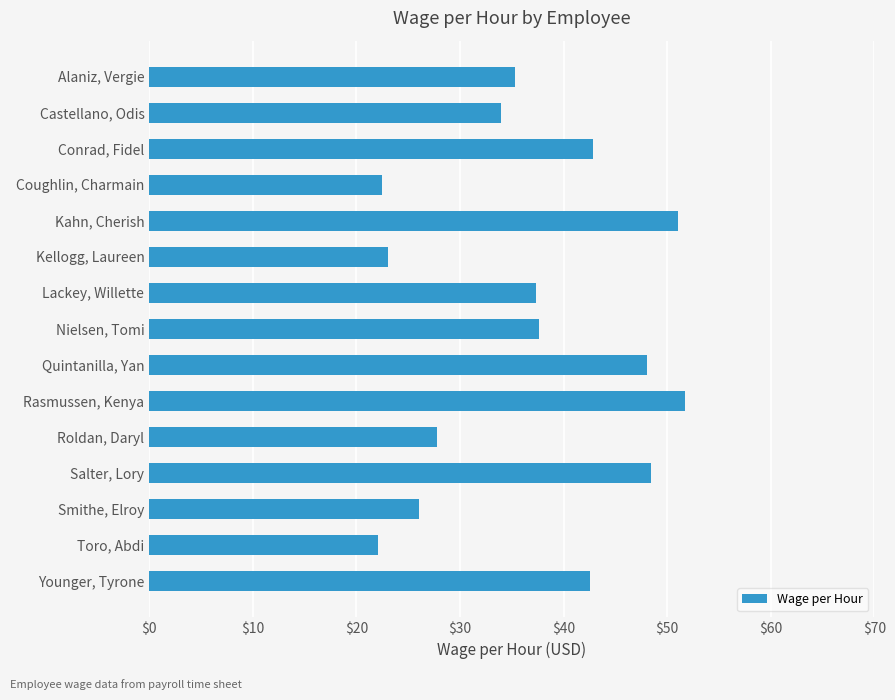

List the labels in order of value, smallest first.

Toro, Abdi, Coughlin, Charmain, Kellogg, Laureen, Smithe, Elroy, Roldan, Daryl, Castellano, Odis, Alaniz, Vergie, Lackey, Willette, Nielsen, Tomi, Younger, Tyrone, Conrad, Fidel, Quintanilla, Yan, Salter, Lory, Kahn, Cherish, Rasmussen, Kenya